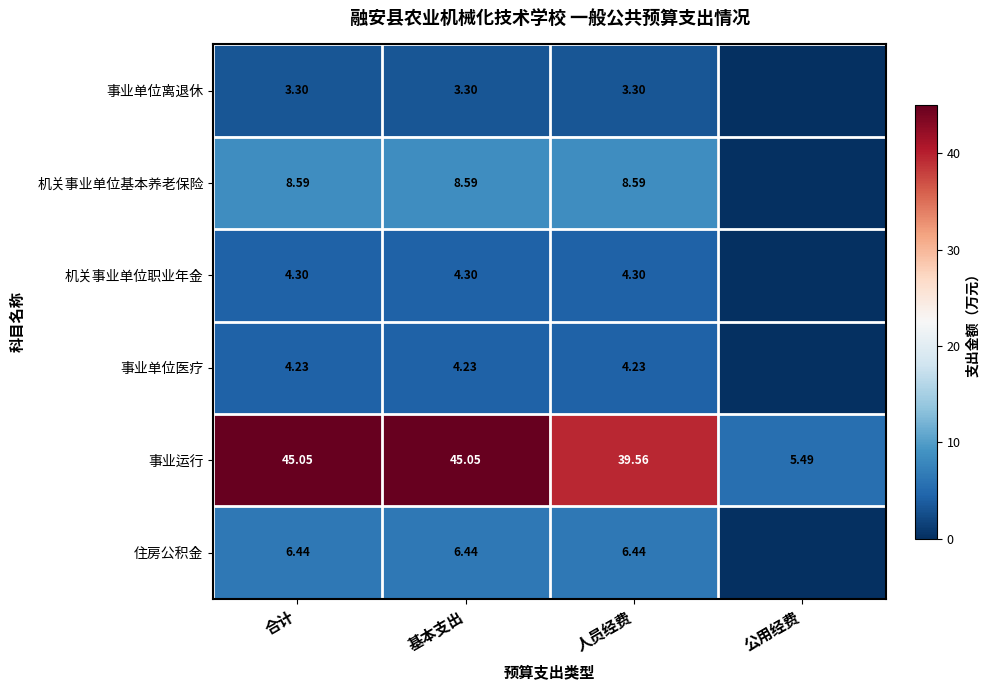

At 基本支出, list the series in order from smallest to largest.

事业单位离退休, 事业单位医疗, 机关事业单位职业年金, 住房公积金, 机关事业单位基本养老保险, 事业运行